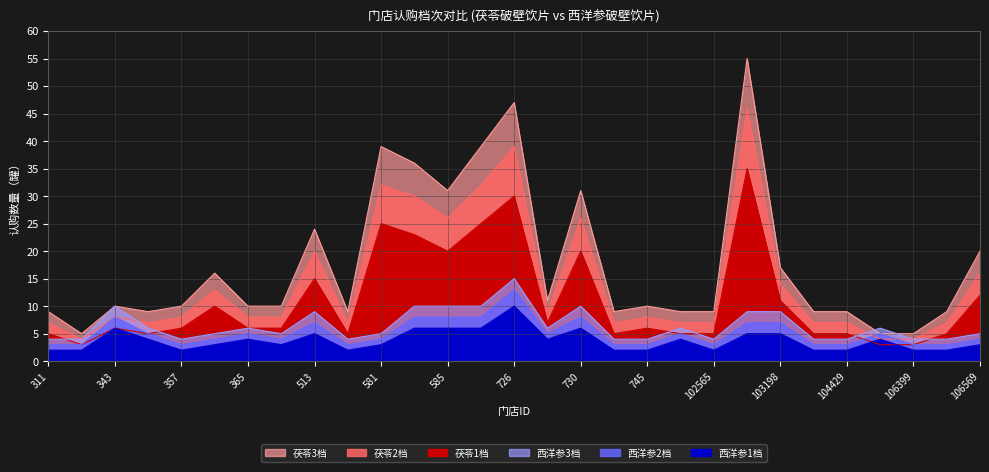

What is the label of the 25th point from the right?

357